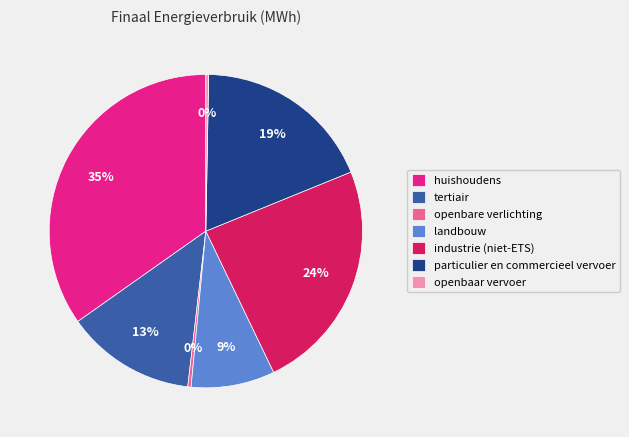

Count the number of slices in the pie.

7